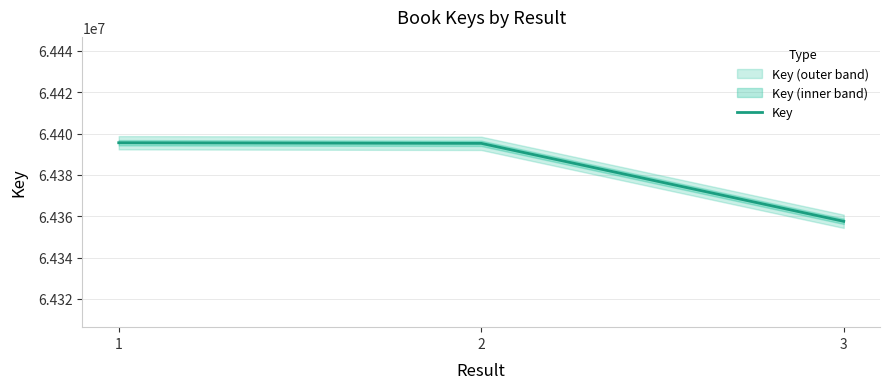

List the labels in order of value, largest first.

1, 2, 3